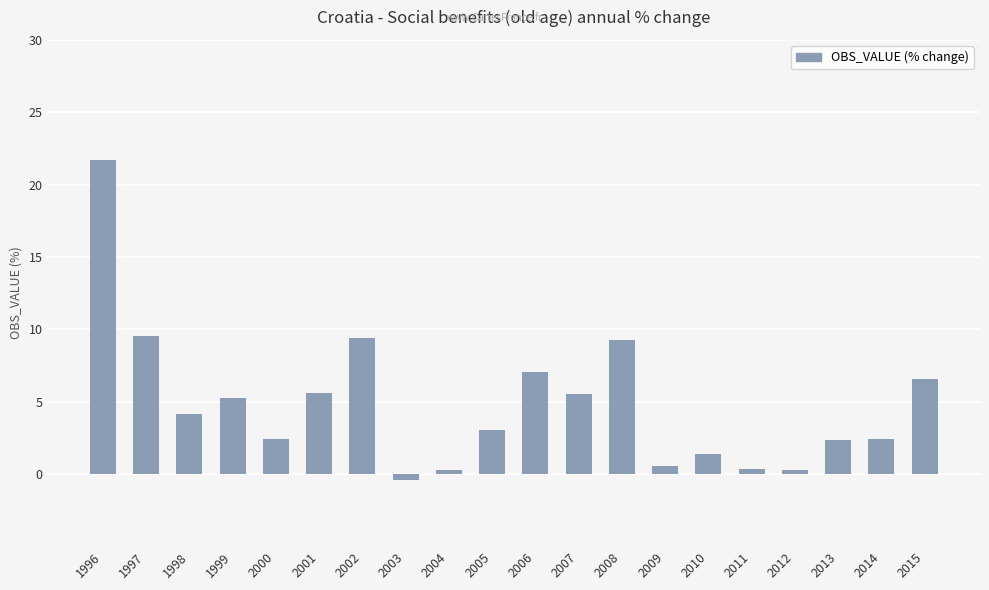

What is the difference between the values at 1999 and 2010?

3.9